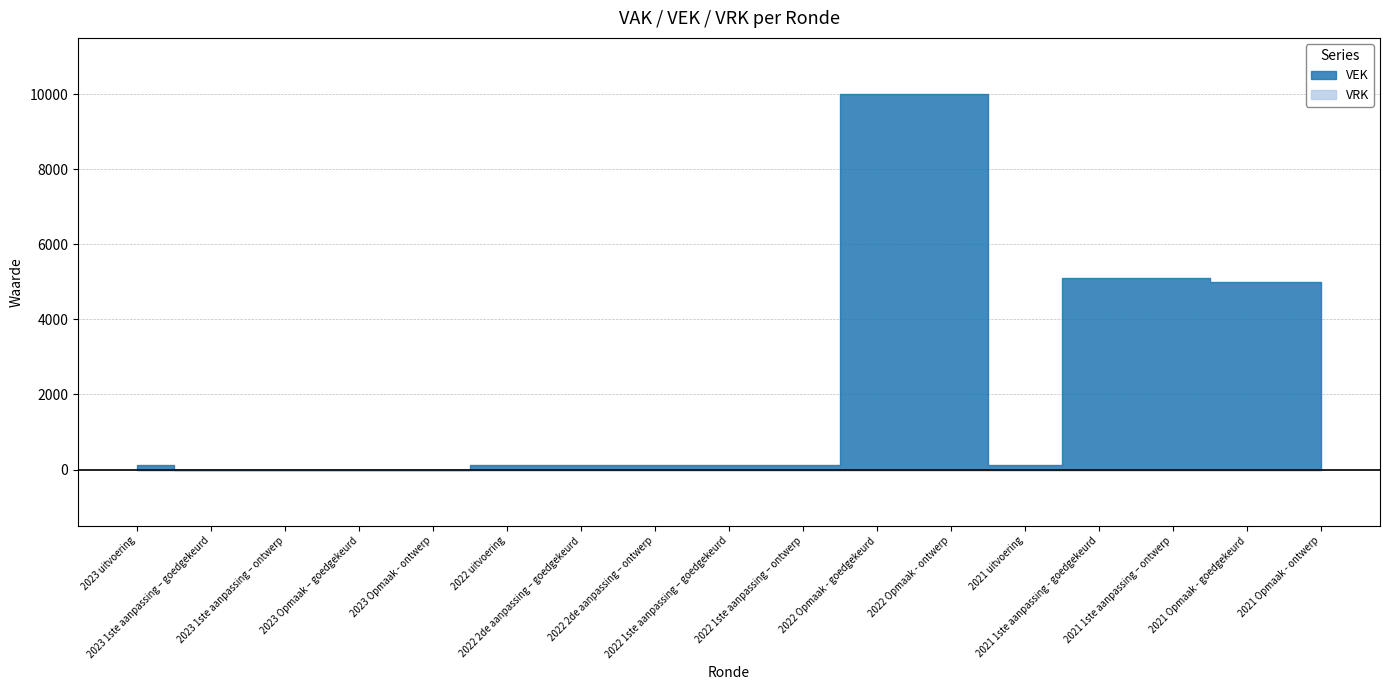

Rank the series at 2023 uitvoering from highest to lowest value.

VEK, VRK